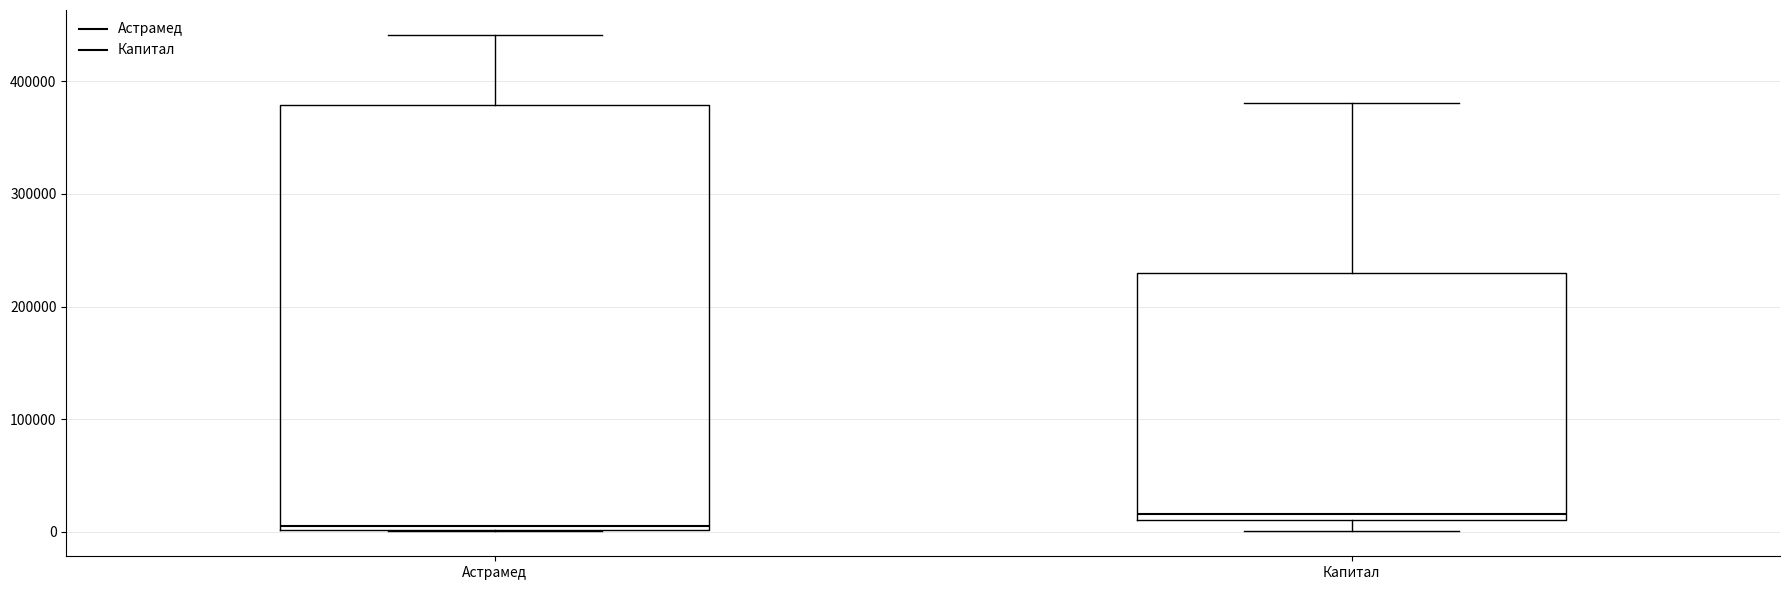

Reading left to right, read every box against the y-axis: the position of its median line, the range the box covers, and the ends of its whiskers. The values are not printed on the chart, so give them approximately, as read against the axis.

Астрамед: median 10000, box 0 to 380000, whiskers 0 to 440000
Капитал: median 20000, box 10000 to 230000, whiskers 0 to 380000